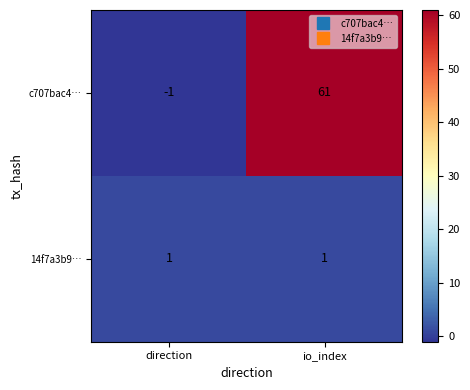

What is the greatest value displayed?

61